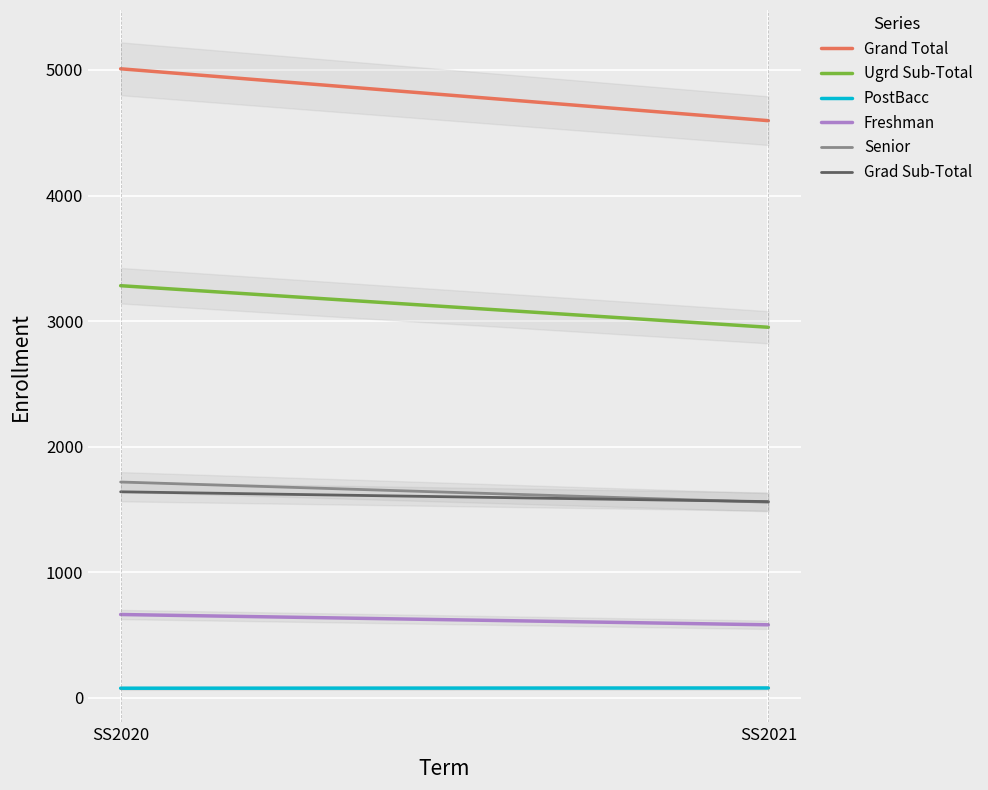

At how many categories does at least one series exceed 4997?

1